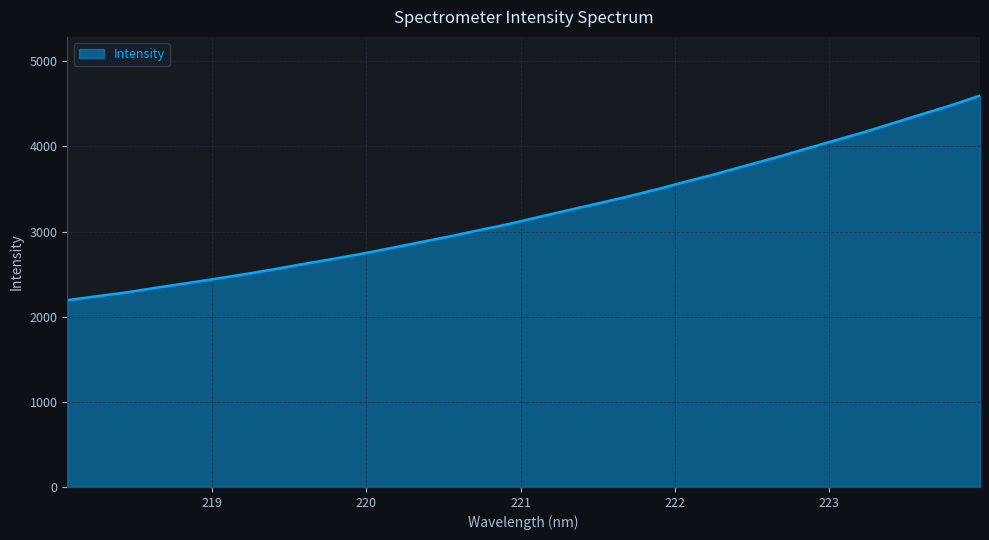

What is the greatest value displayed?

4596.5